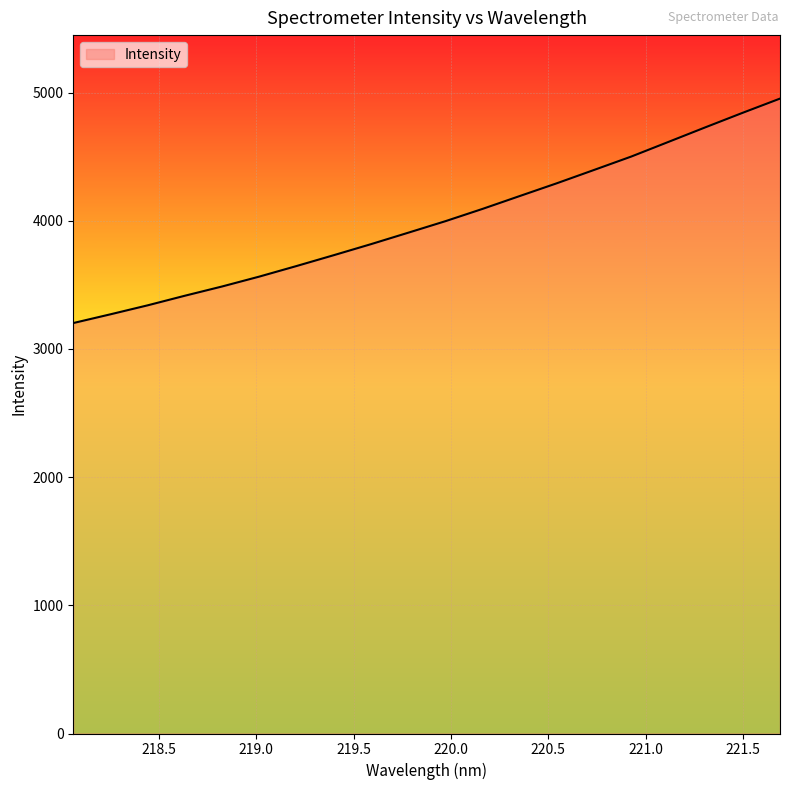

What is the smallest value displayed?

3202.3